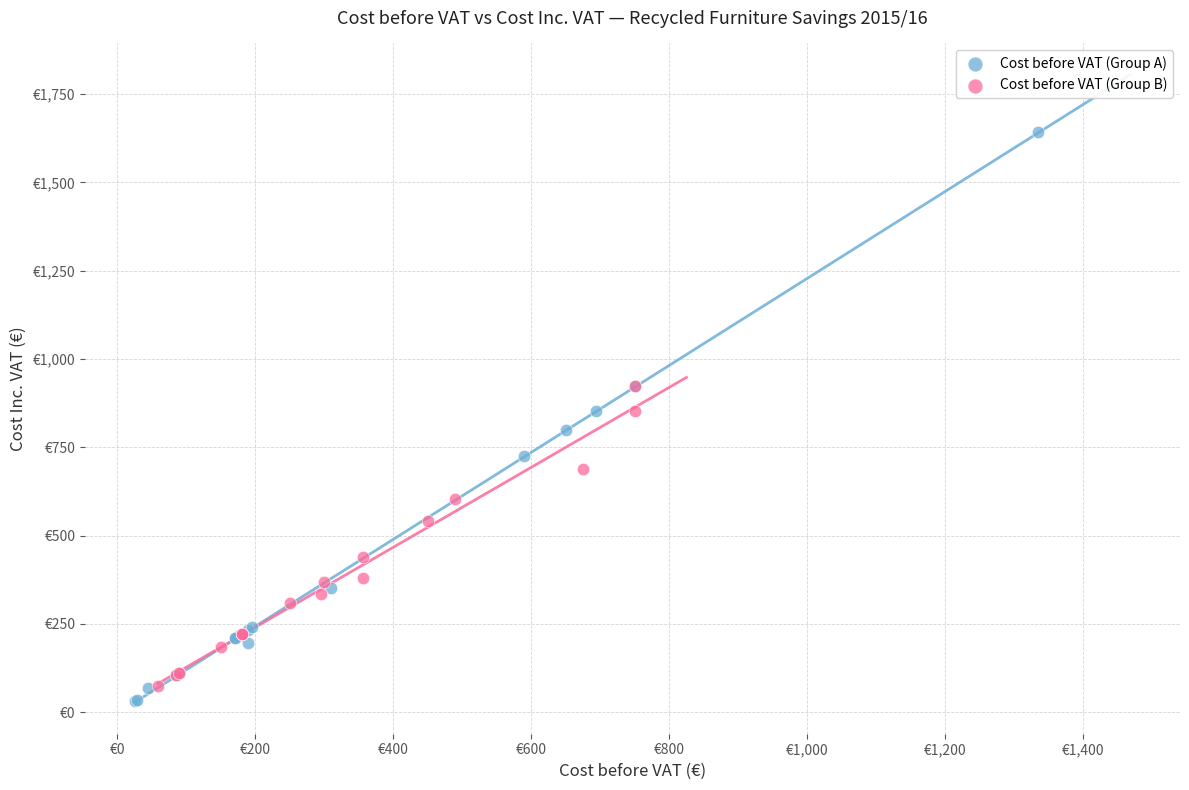

Which series contains the lowest Y value?

Cost before VAT (Group A)